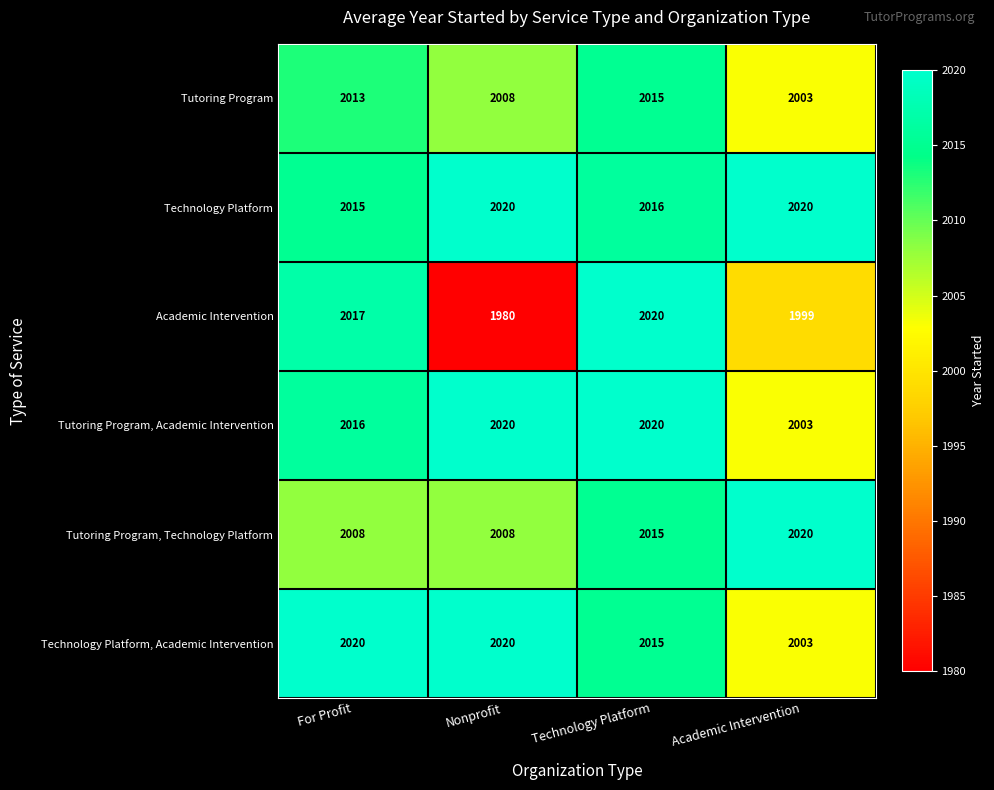

What is the greatest value displayed?

2020